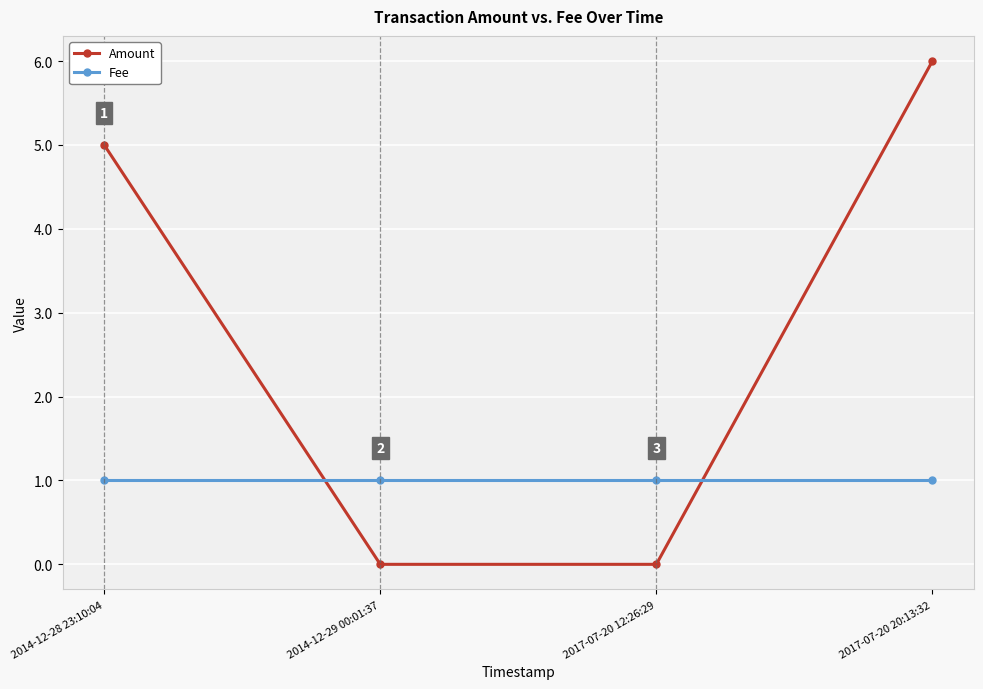

Which category has the highest value across all series?

2017-07-20 20:13:32